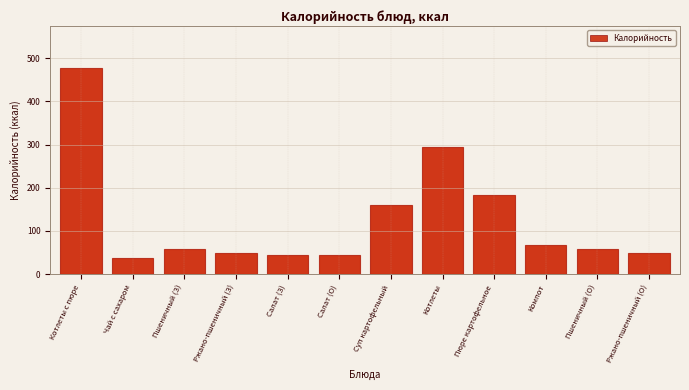

Reading left to right, transcribe all the data shown in this chart.

478	37	59	50	44	44	161	295	183	68	59	50